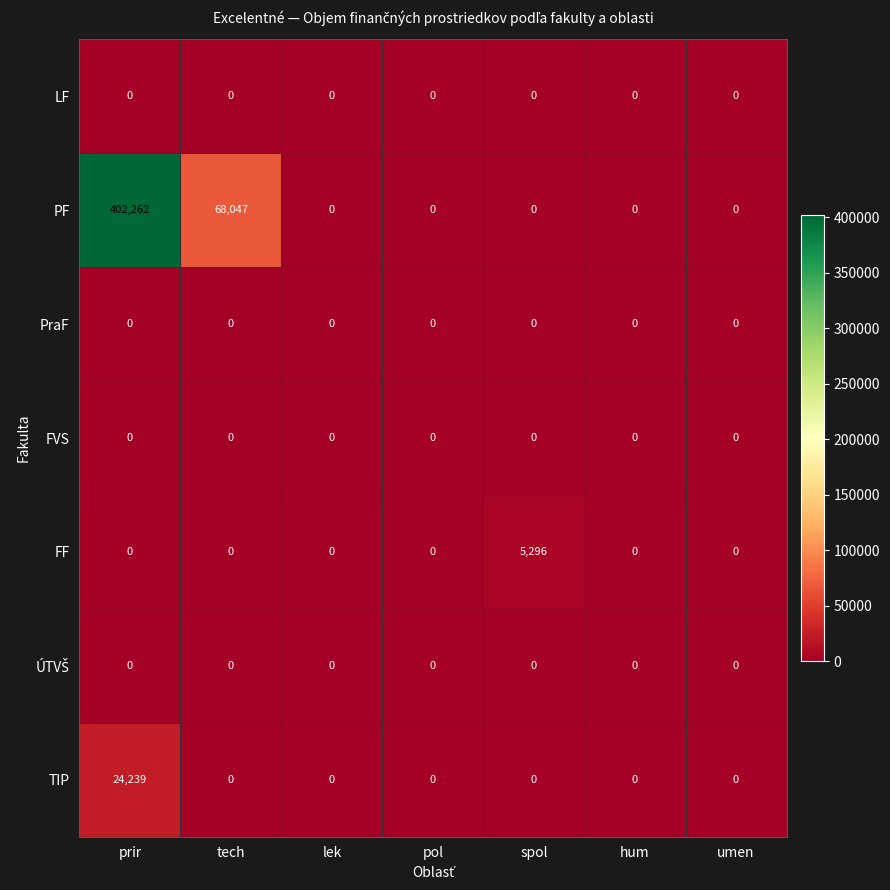

How many categories are shown in the chart?

7